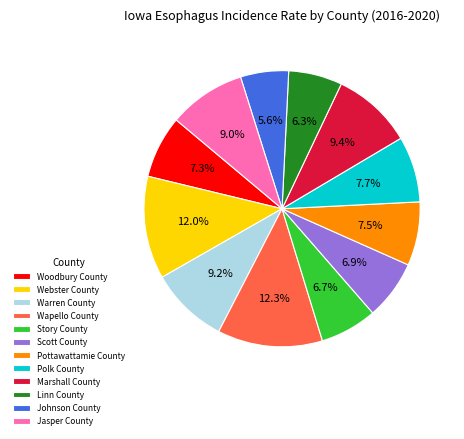

Approximately how many times larger is the value at Johnson County compared to Wapello County?

0.5